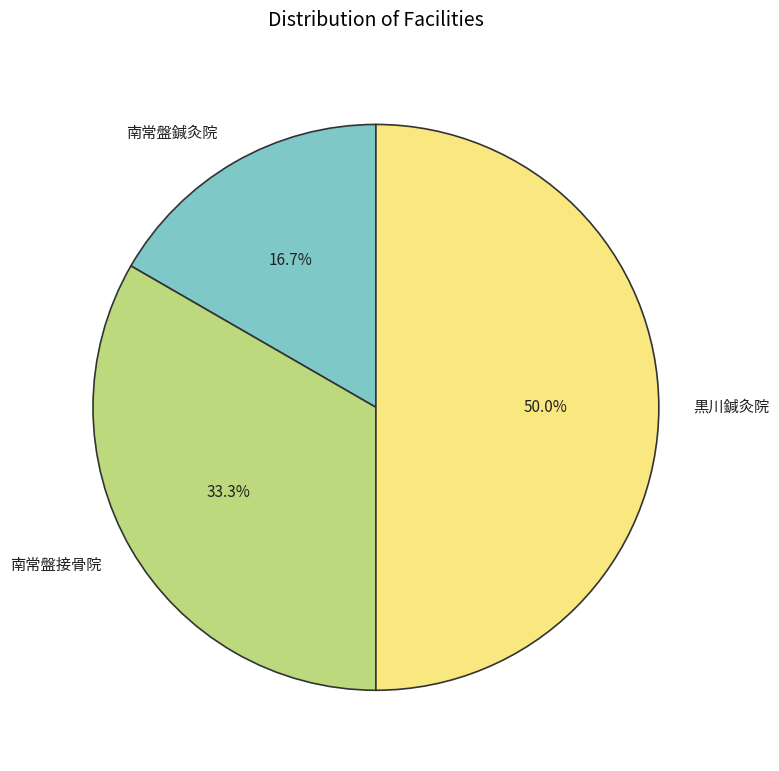

Between 南常盤接骨院 and 黒川鍼灸院, which is larger?

黒川鍼灸院